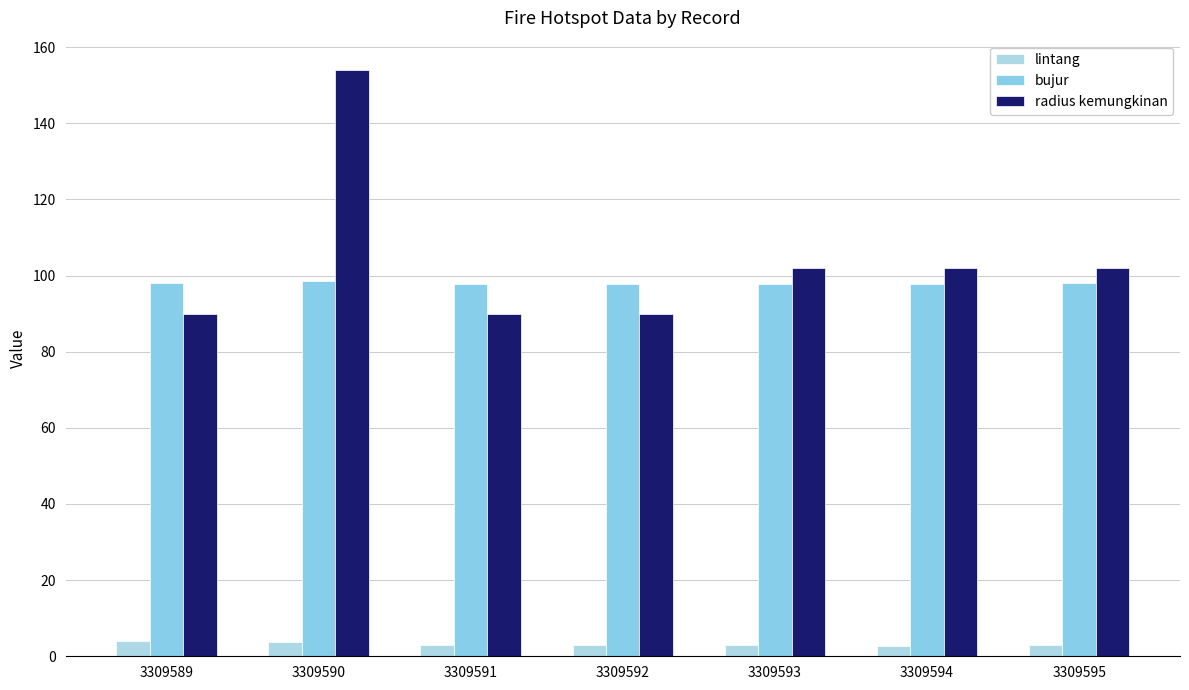

True or false: bujur has a value of 97.7 at 3309593.

True